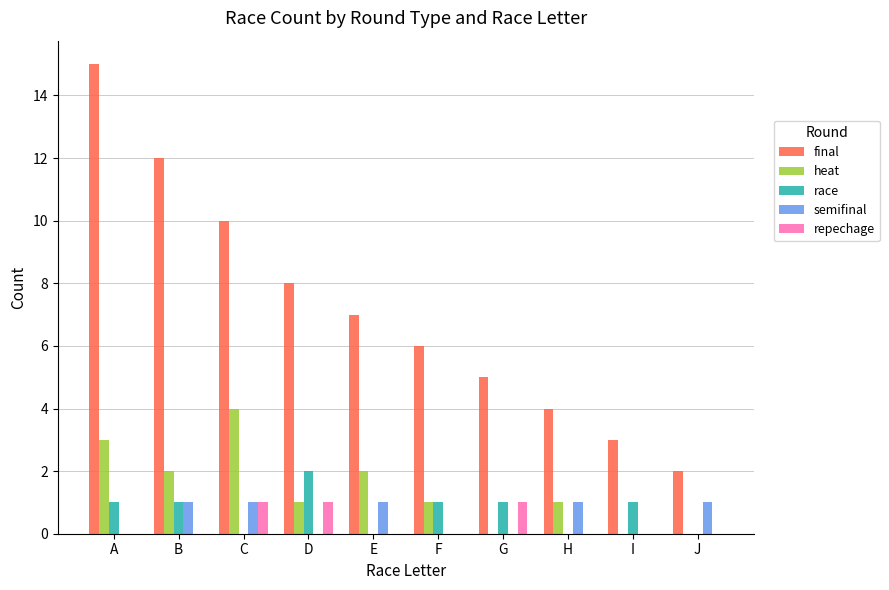

Which label corresponds to the largest value in the chart?

A